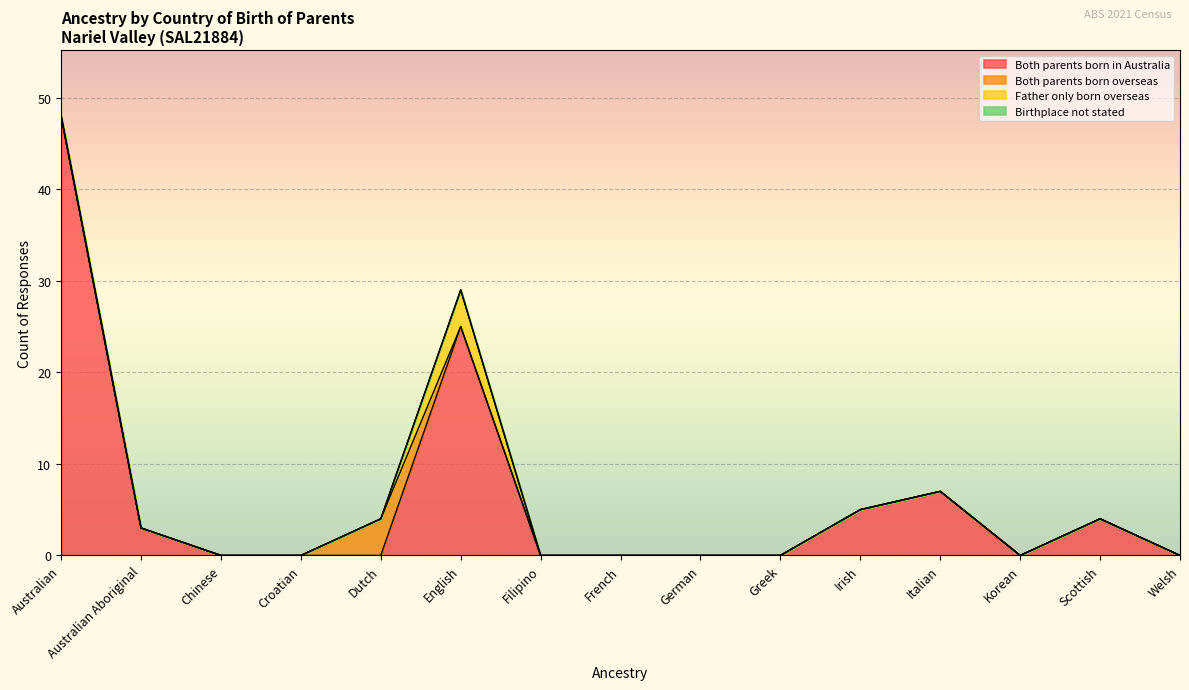

Rank the categories by Both parents born overseas value from lowest to highest.

Australian, Australian Aboriginal, Chinese, Croatian, English, Filipino, French, German, Greek, Irish, Italian, Korean, Scottish, Welsh, Dutch